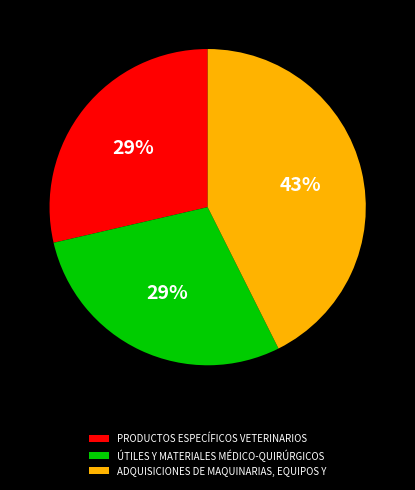

What percentage is the ÚTILES Y MATERIALES MÉDICO-QUIRÚRGICOS slice, to the nearest percent?

29%